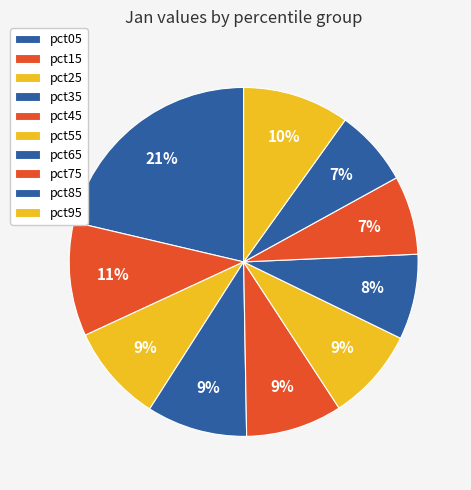

To the nearest percent, what portion does pct15 represent?

11%